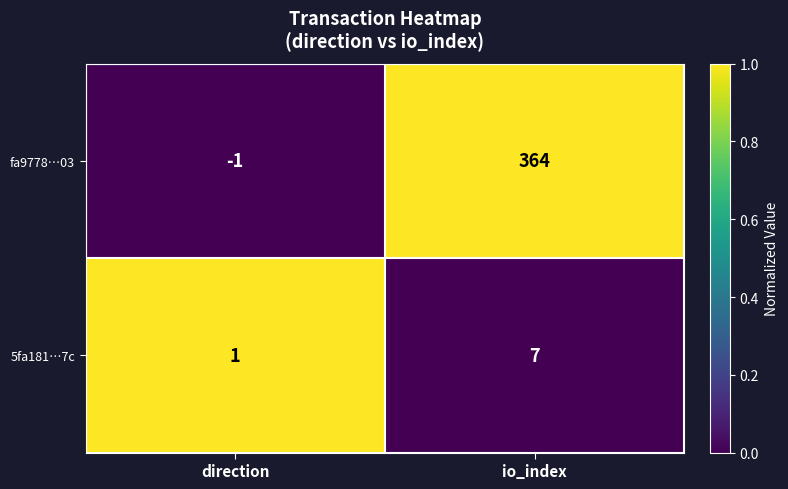

At which category is the sum across all series the highest?

io_index